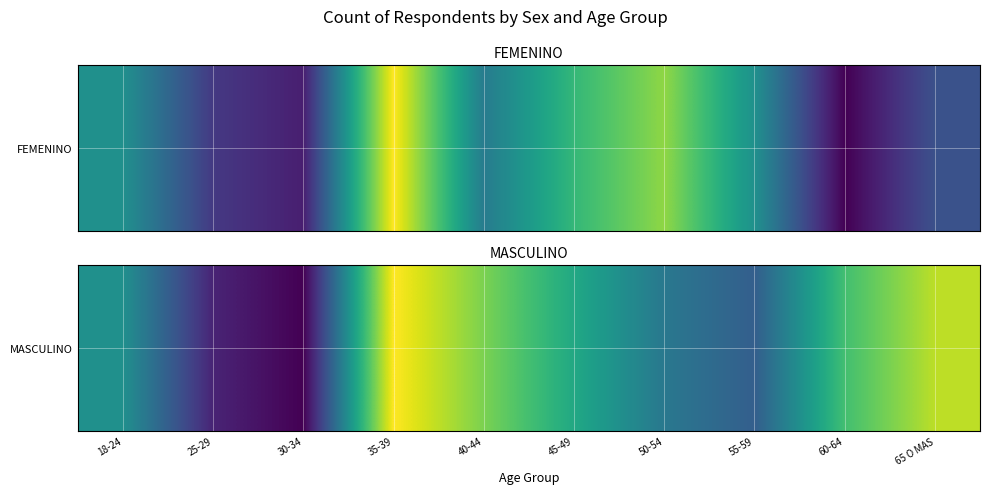

At which label is the value closest to 10?

18-24